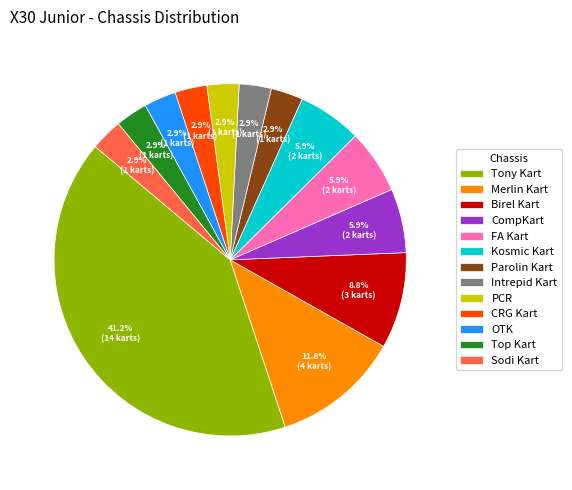

Combined, what portion of the pie is Birel Kart and FA Kart?

14.7%